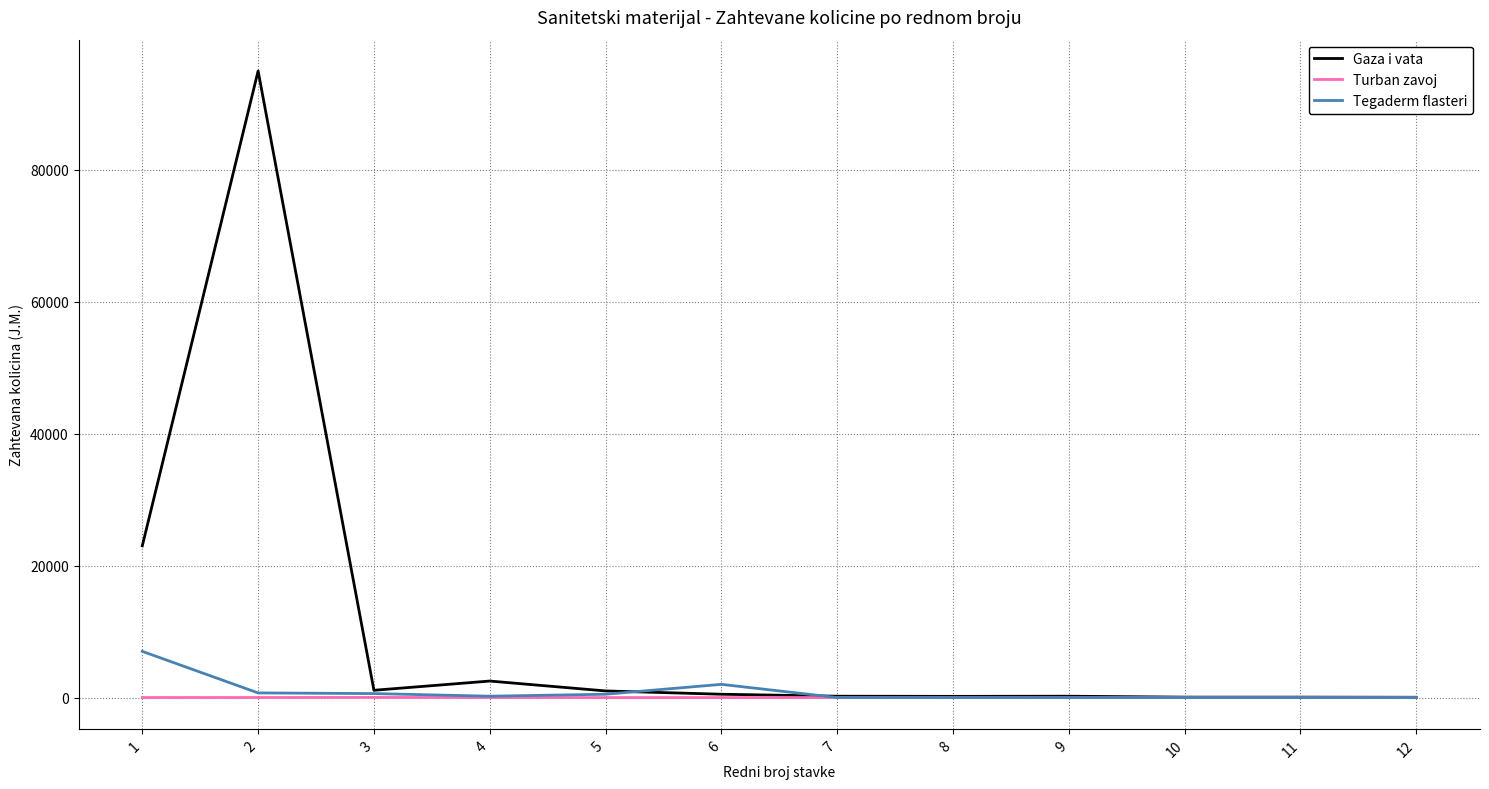

Which series has the widest spread of values?

Gaza i vata